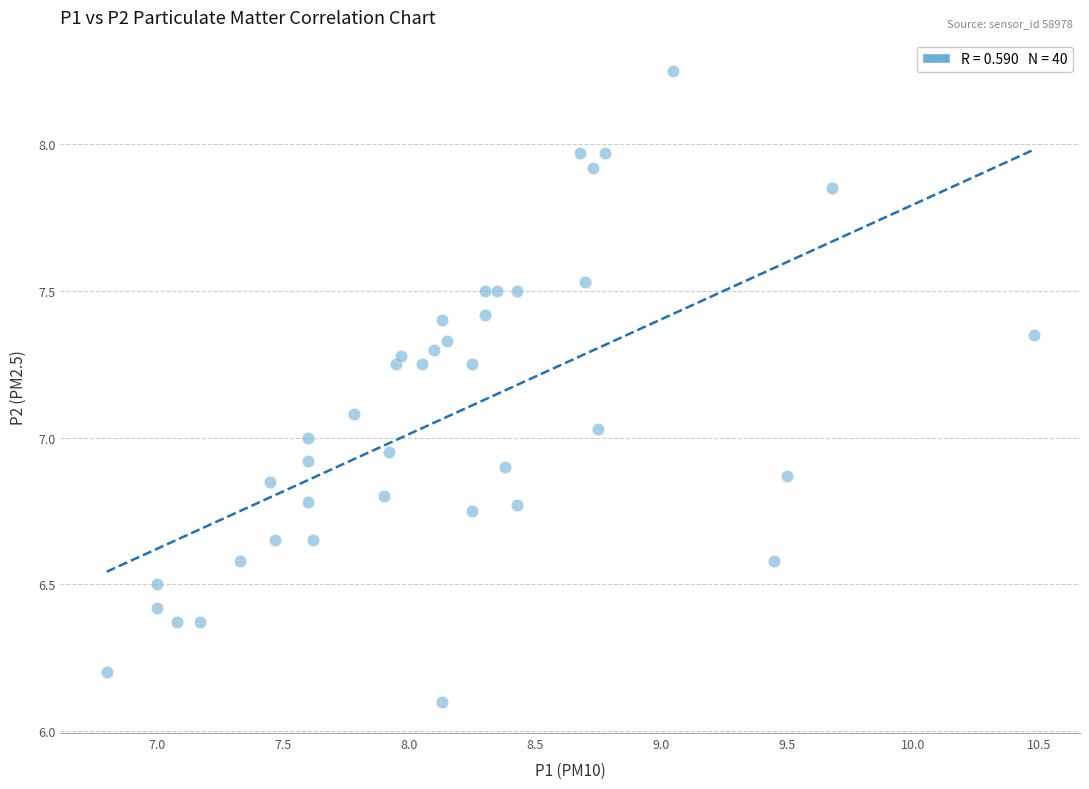

What is the range of X values (max minus min)?

3.7